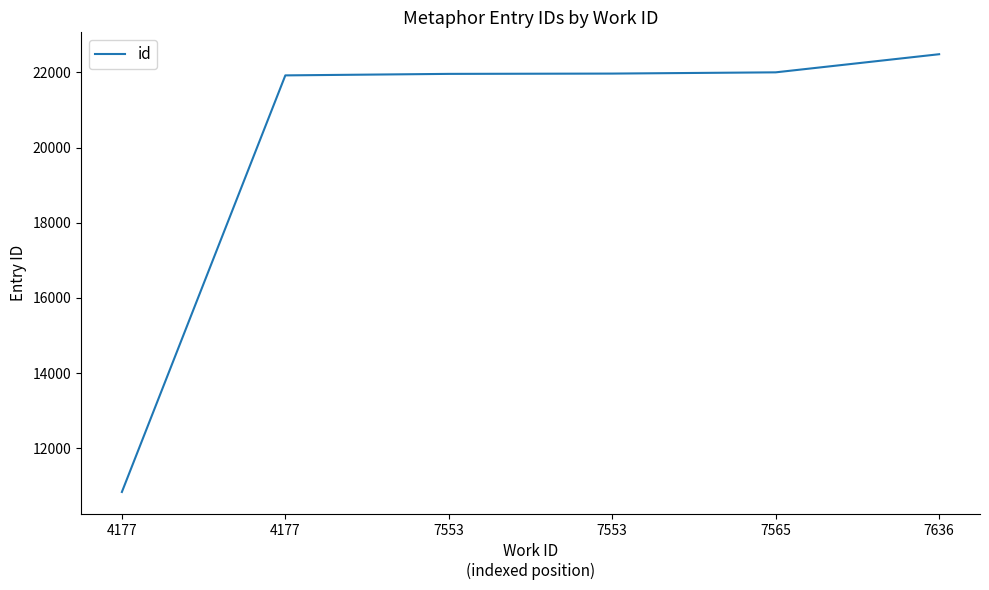

Reading right to left, extract all data points from this chart.

22484	22002	21969	21961	21921	10838